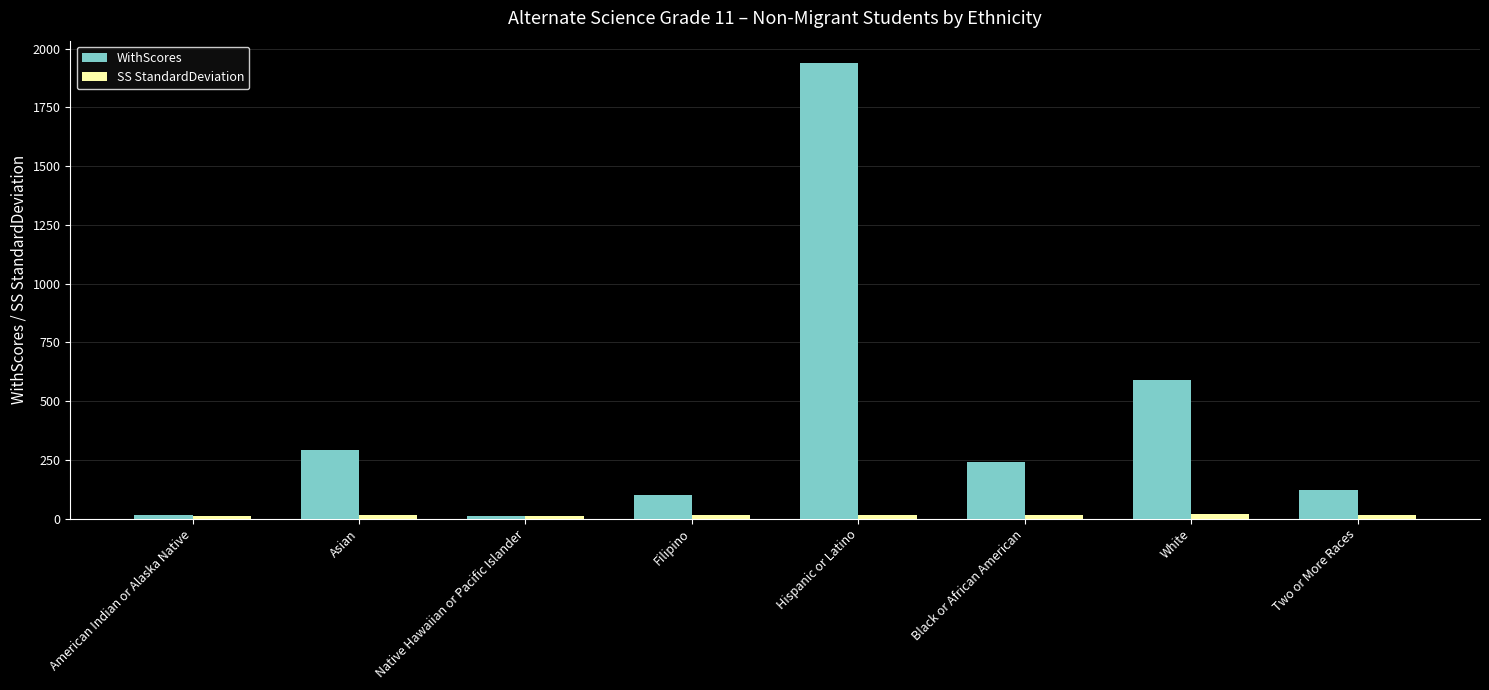

At which label is WithScores closest to 974?

White